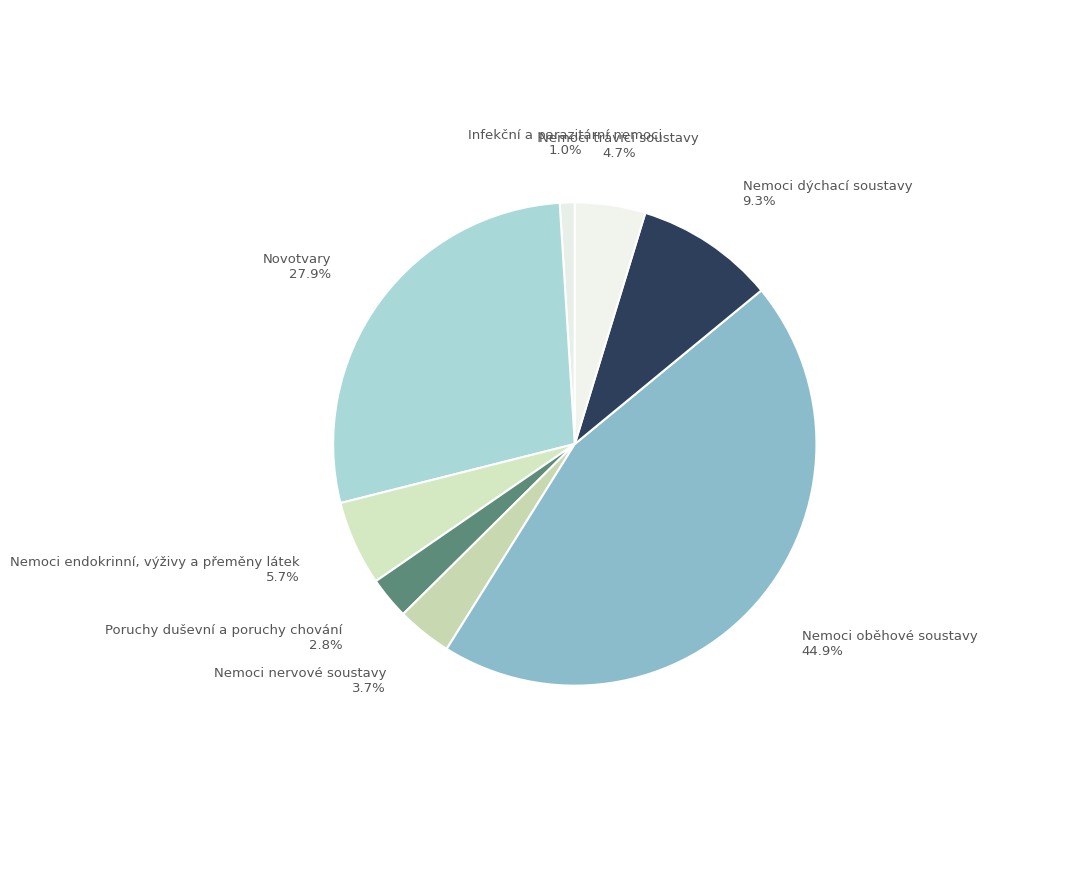

What portion of the pie excludes Nemoci nervové soustavy?

96.3%